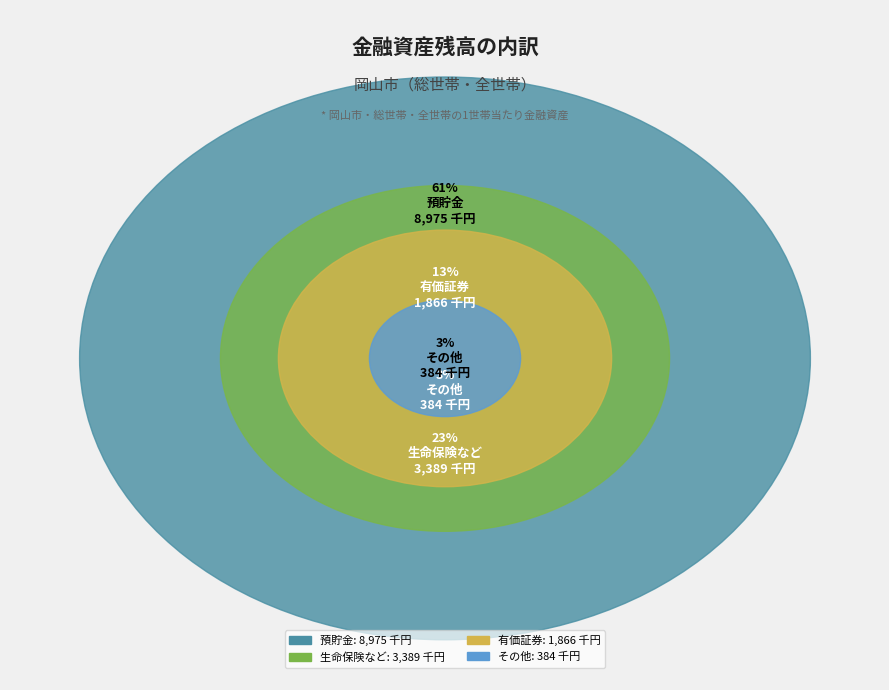

Count the number of slices in the pie.

4